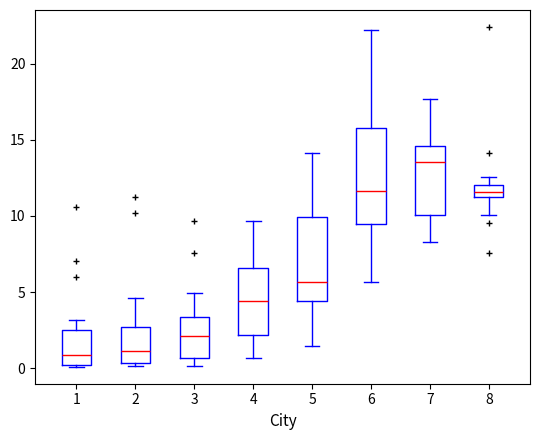

Where is the upper edge of the box at x = 4 on the y-axis? The values are not printed on the chart, so give them approximately, as read against the axis.

6.5